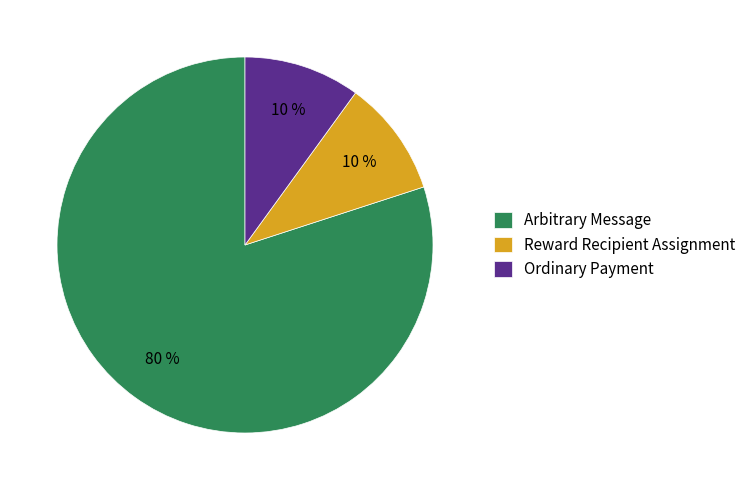

What percentage is the Arbitrary Message slice, to the nearest percent?

80%